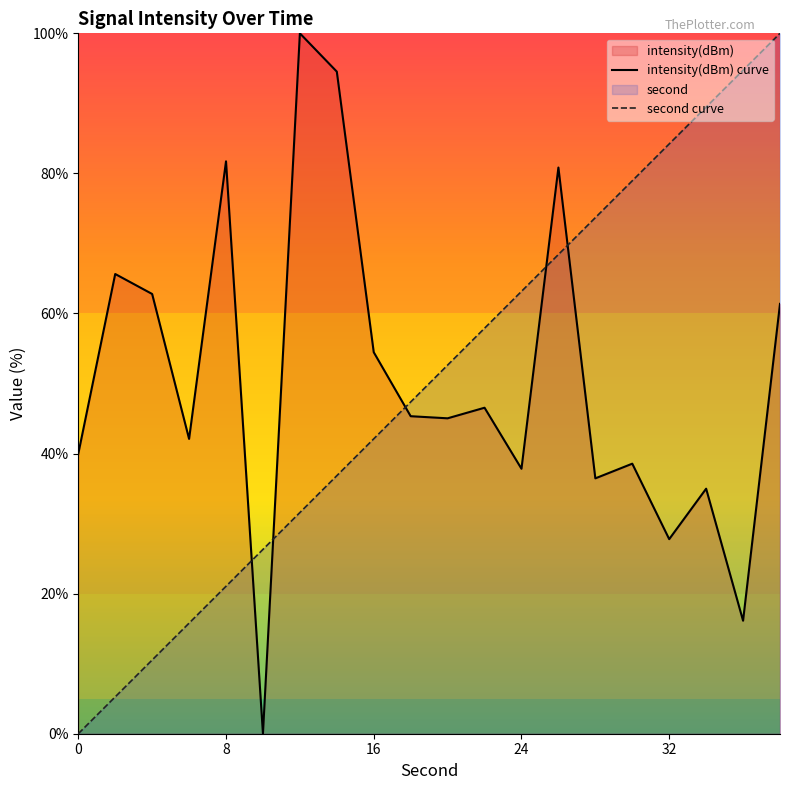

The second curve series shows 21.1 at 8. True or false?

True